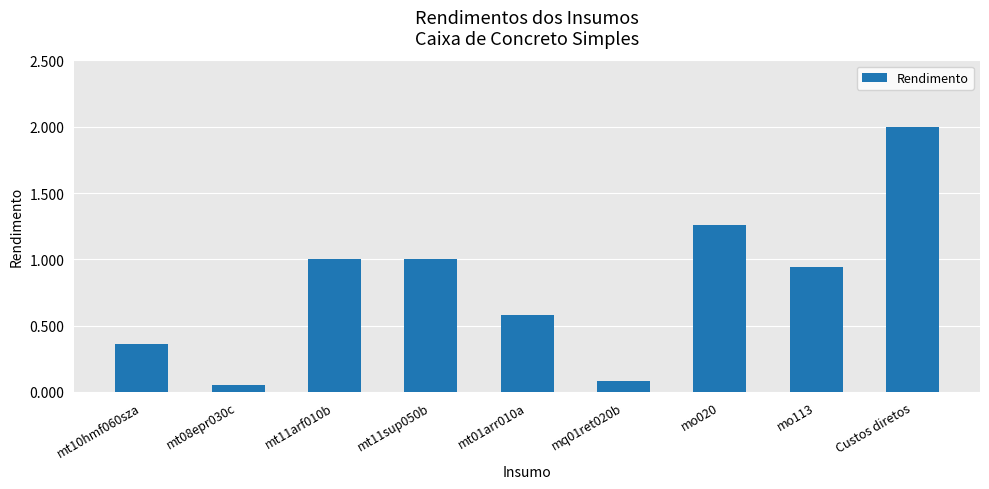

Approximately how many times larger is the value at mo113 compared to mo020?

0.8